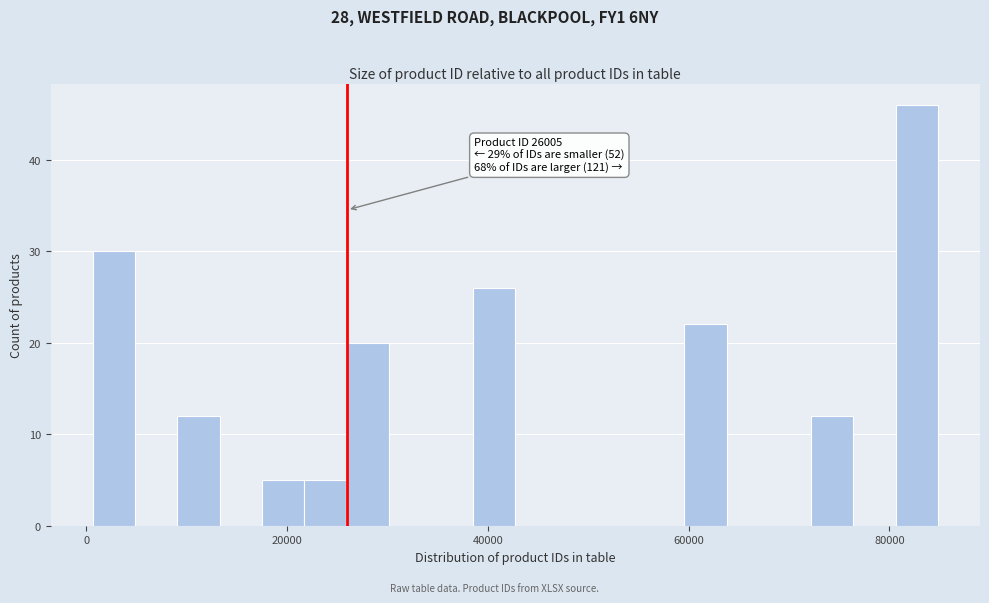

Read against the x-axis, roughly where is the centre of the tallest bar?

82000